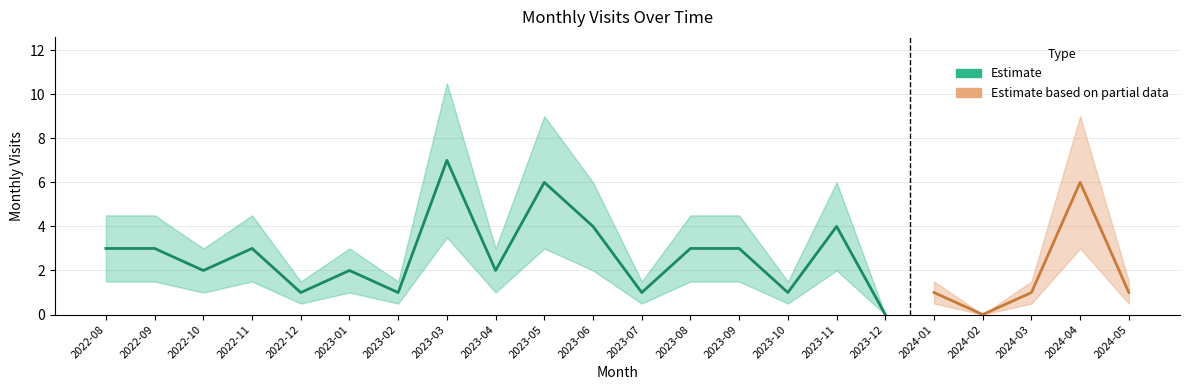

Where is the first local maximum?

2022-11